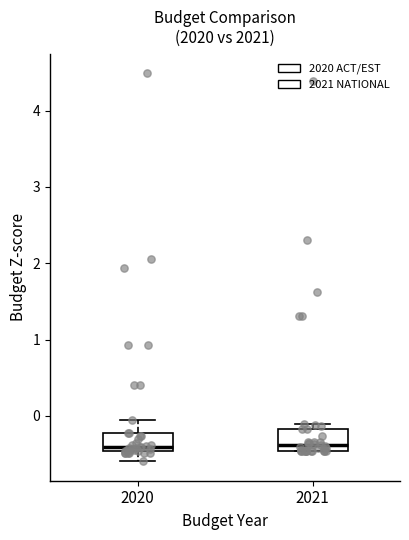

Reading left to right, transcribe this box plot: for each box, give where its median line is, the range the box spans, and where its two whiskers end, as read against the y-axis. The values are not printed on the chart, so give them approximately, as read against the axis.

2020: median -0.4, box -0.5 to -0.2, whiskers -0.6 to -0.1
2021: median -0.4, box -0.5 to -0.2, whiskers -0.5 to -0.1